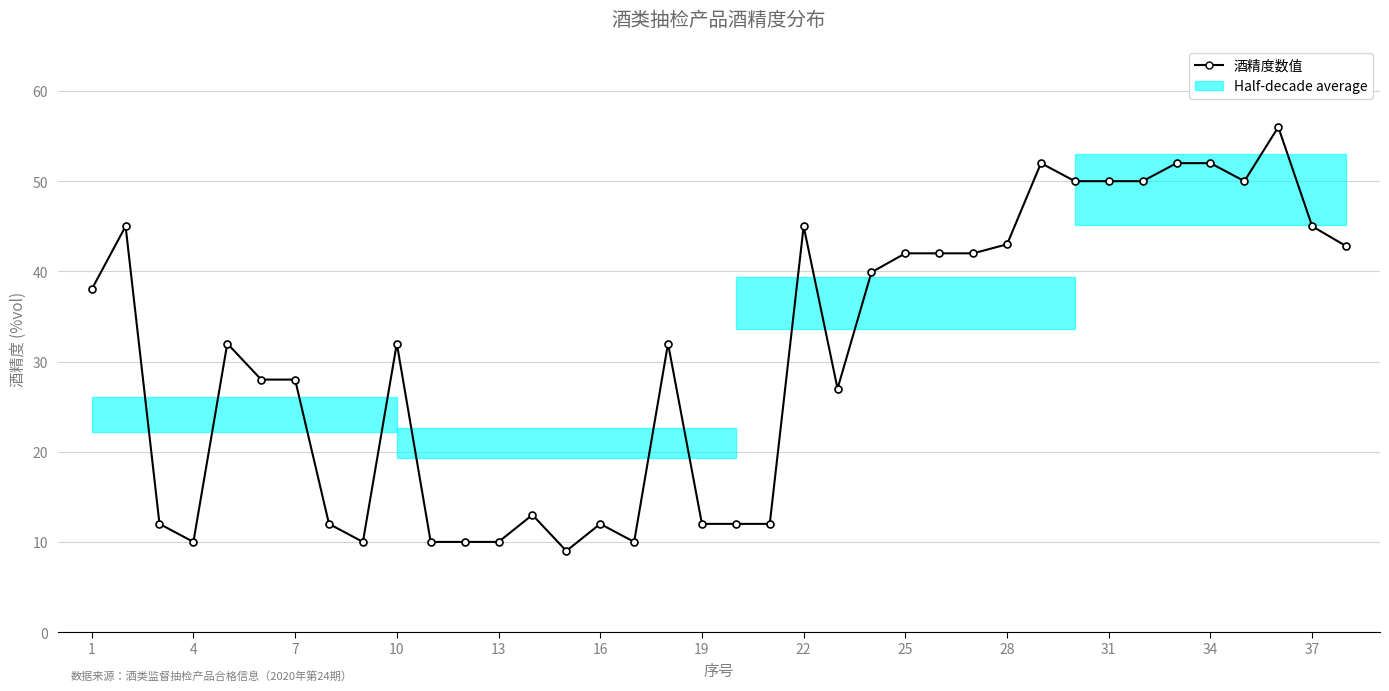

Reading left to right, list all the values displayed in this chart.

38.0	45.0	12.0	10.0	32.0	28.0	28.0	12.0	10.0	32.0	10.0	10.0	10.0	13.0	9.0	12.0	10.0	32.0	12.0	12.0	12.0	45.0	27.0	39.9	42.0	42.0	42.0	43.0	52.0	50.0	50.0	50.0	52.0	52.0	50.0	56.0	45.0	42.8